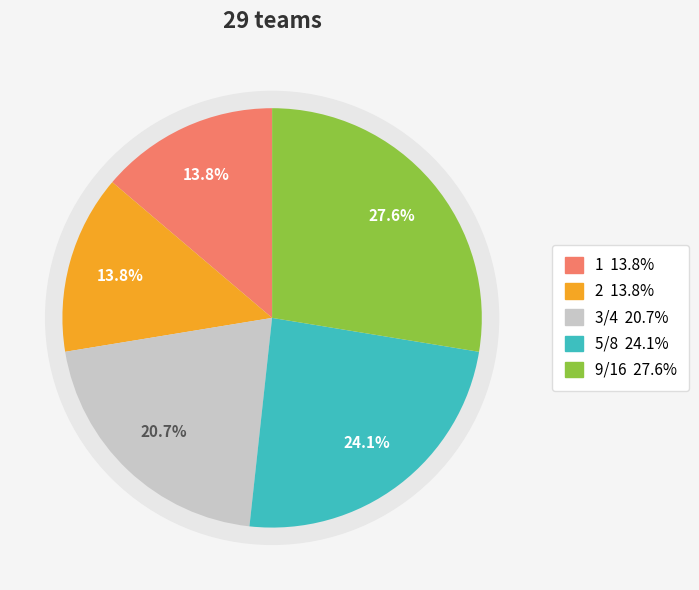

Count the number of slices in the pie.

5